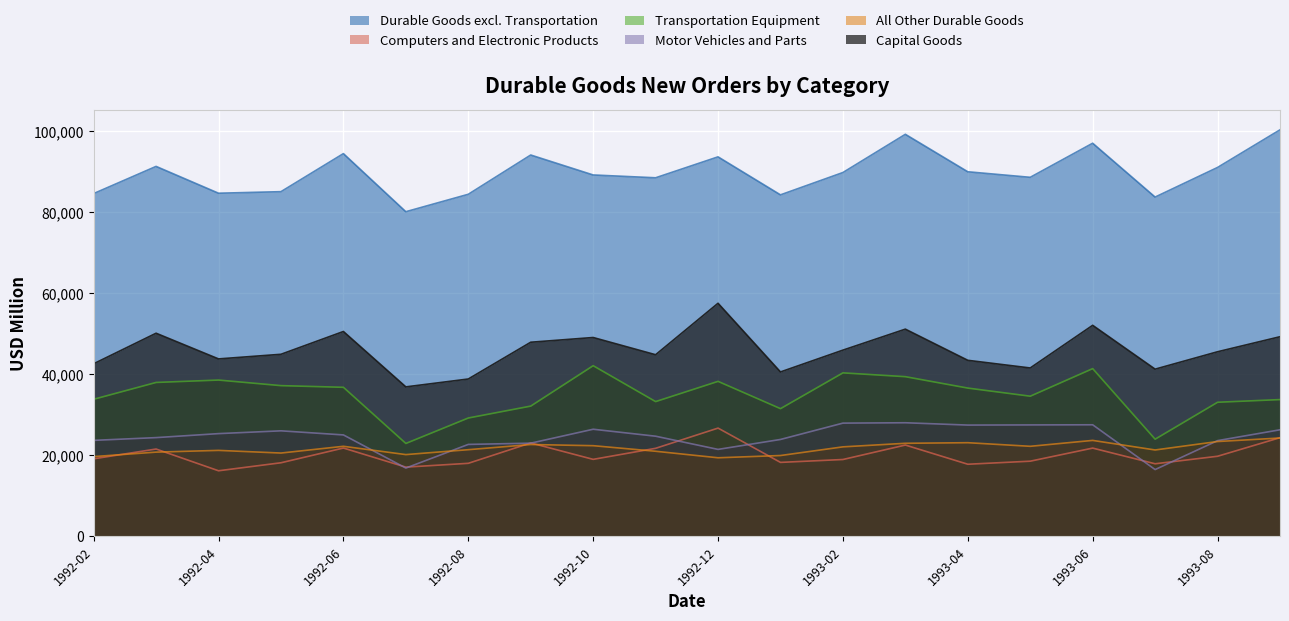

What is the minimum value for Durable Goods excl. Transportation?

80161